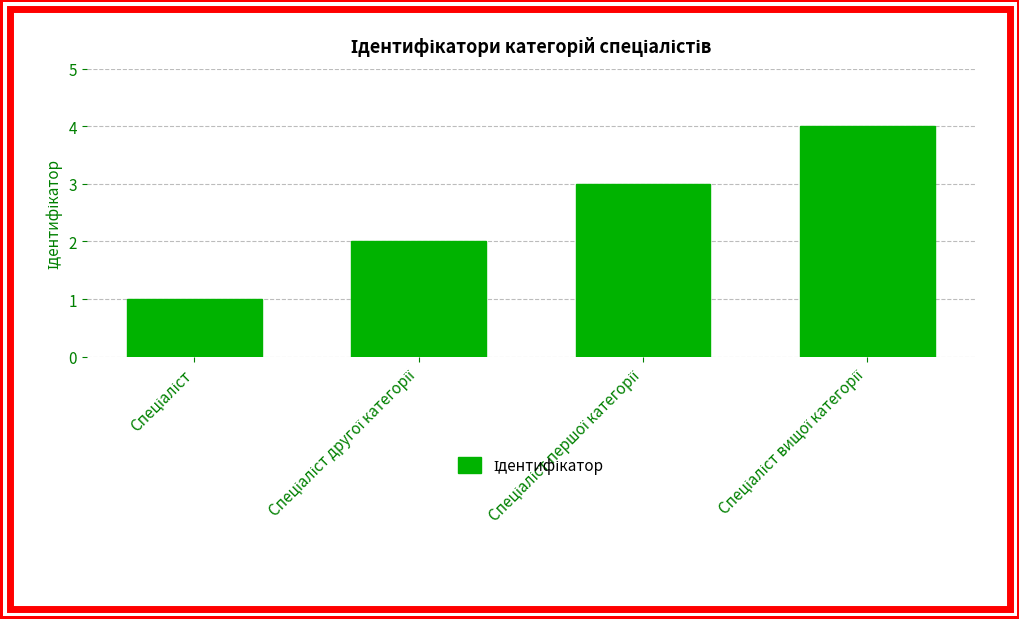

What is the sum of all values?

10